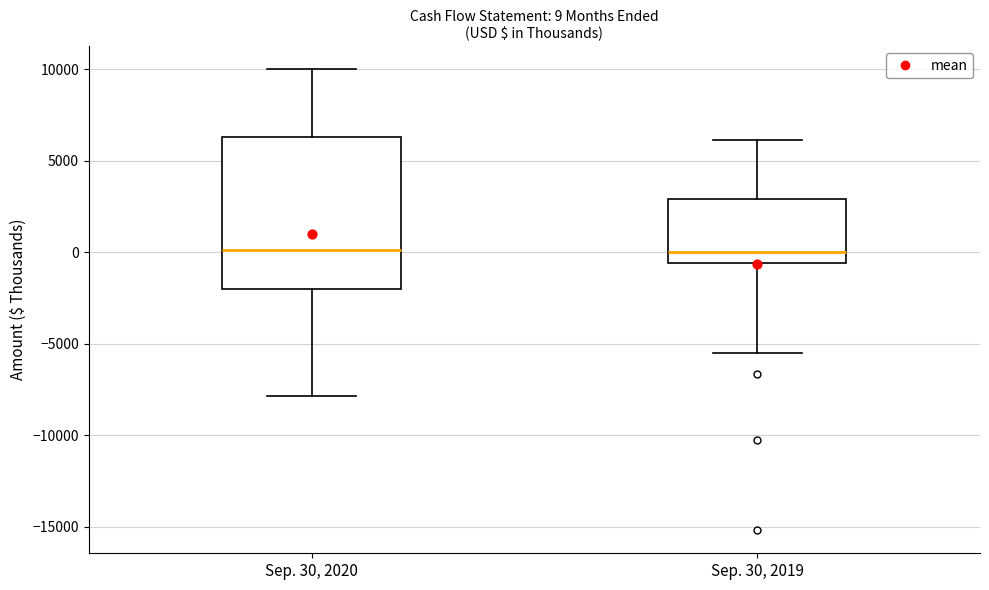

Which box is the tallest, from its lower edge to its upper edge?

Sep. 30, 2020